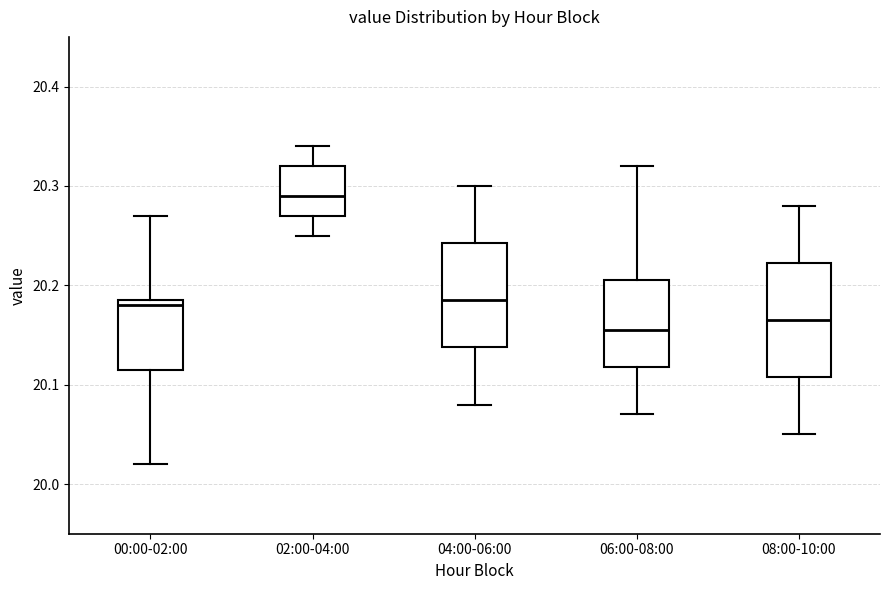

Reading left to right, transcribe this box plot: for each box, give where its median line is, the range the box spans, and where its two whiskers end, as read against the y-axis. The values are not printed on the chart, so give them approximately, as read against the axis.

00:00-02:00: median 20.18, box 20.12 to 20.19, whiskers 20.02 to 20.27
02:00-04:00: median 20.29, box 20.27 to 20.32, whiskers 20.25 to 20.34
04:00-06:00: median 20.19, box 20.14 to 20.24, whiskers 20.08 to 20.30
06:00-08:00: median 20.16, box 20.12 to 20.21, whiskers 20.07 to 20.32
08:00-10:00: median 20.17, box 20.11 to 20.22, whiskers 20.05 to 20.28